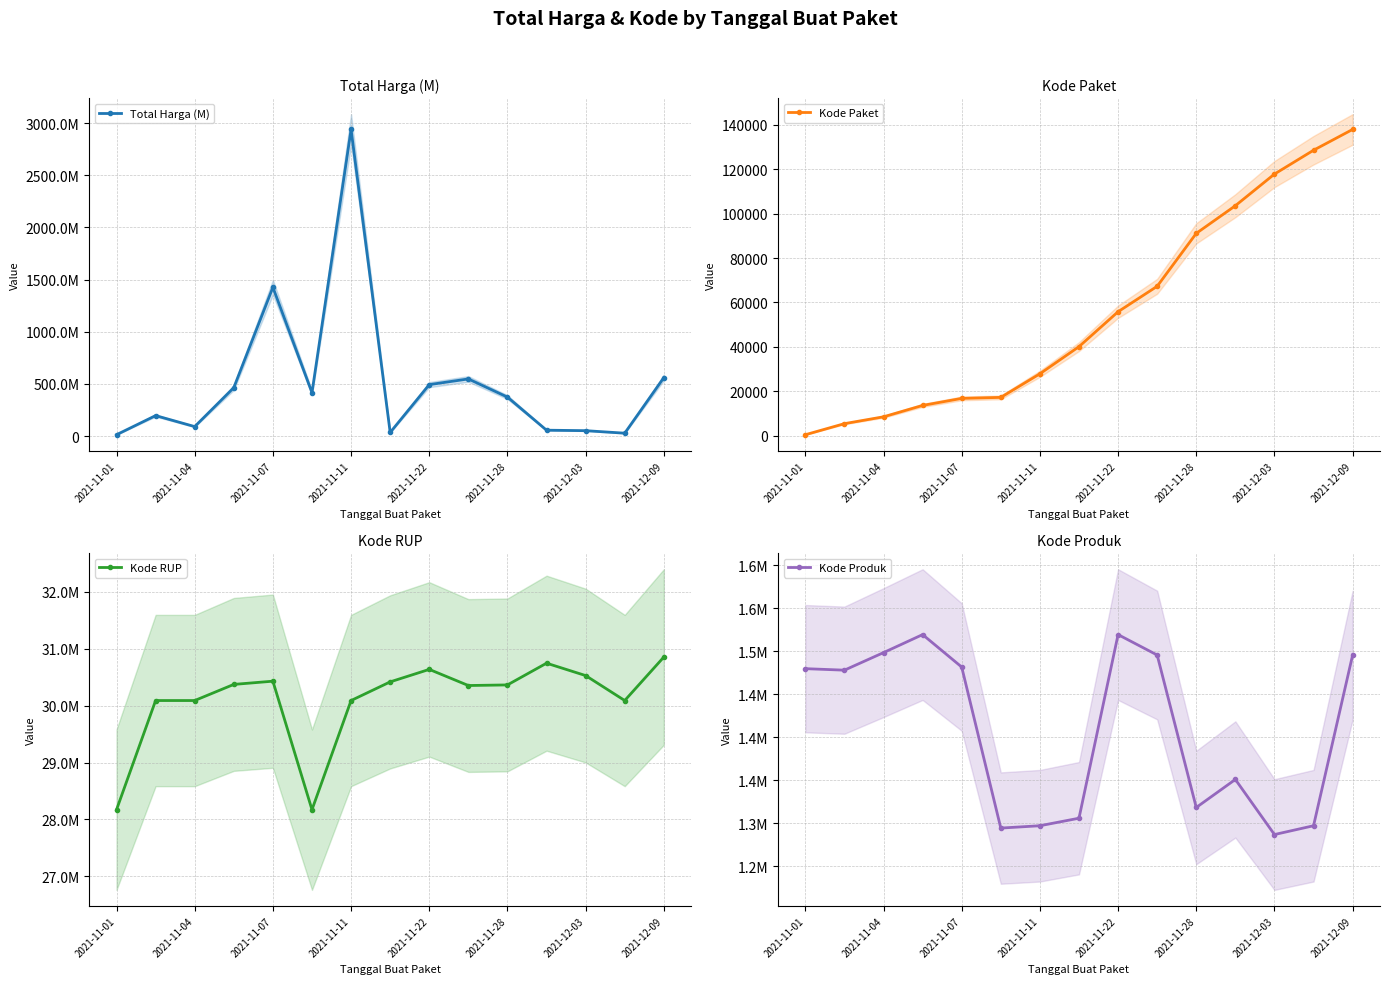

What is the maximum value for Kode Paket?

137876